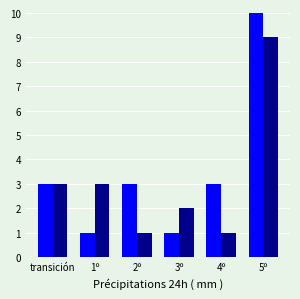

Read the Total M value at 3º.

2